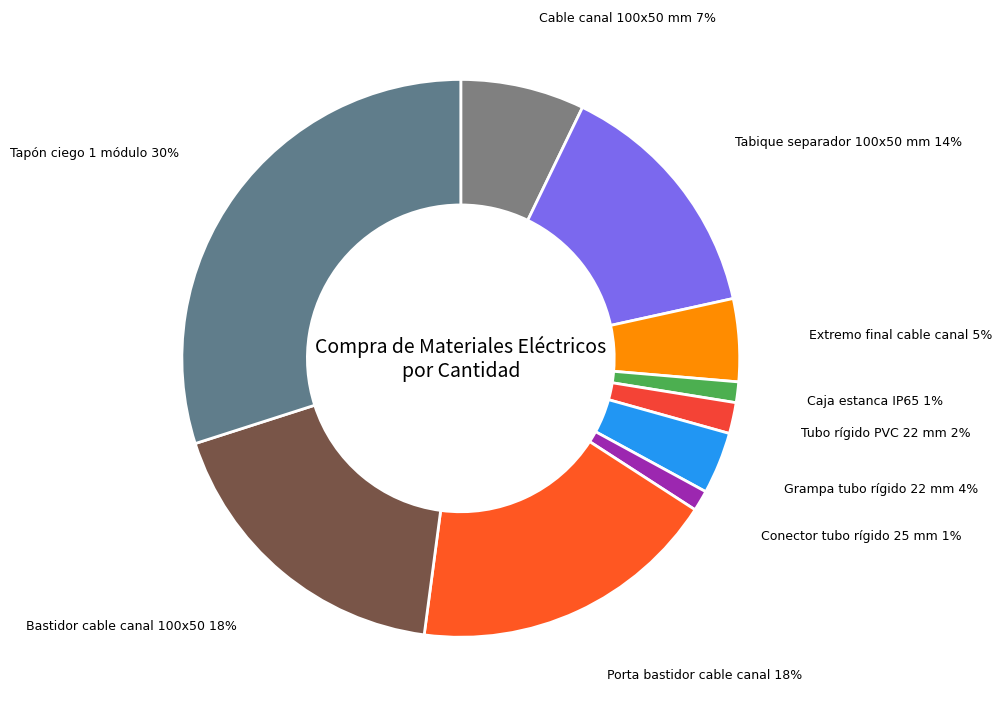

How many segments does this pie chart have?

10